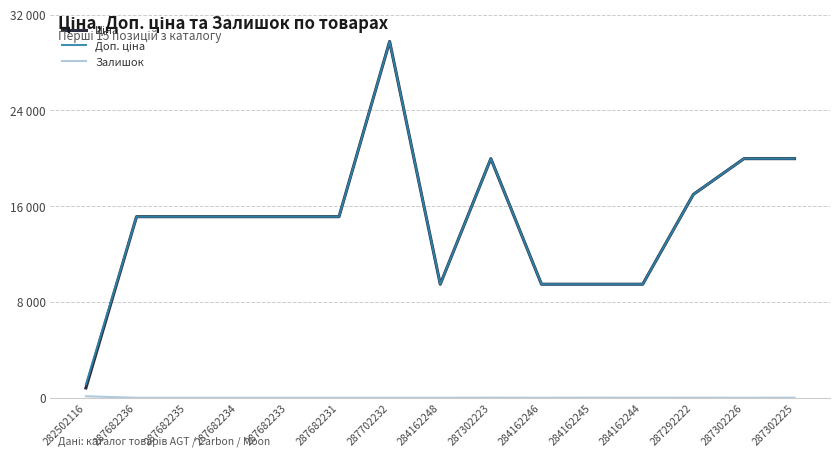

Does the chart display data point markers on the line(s)?

No